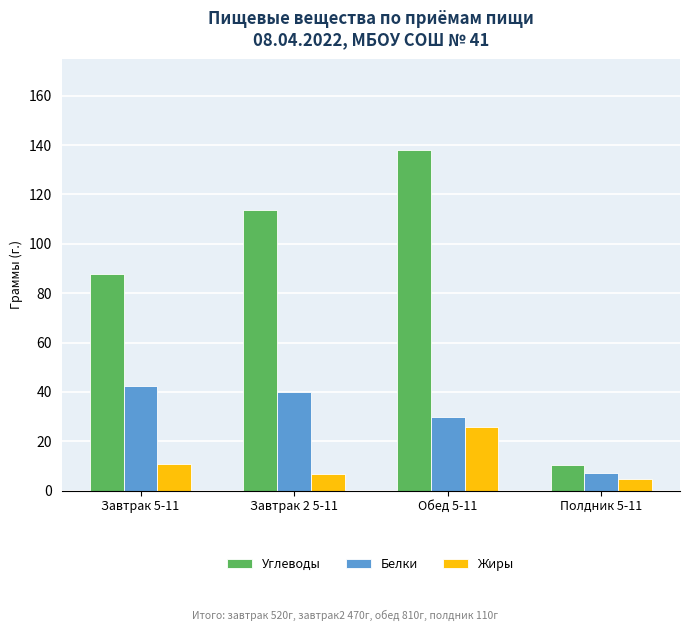

What position from the right is Завтрак 2 5-11?

3